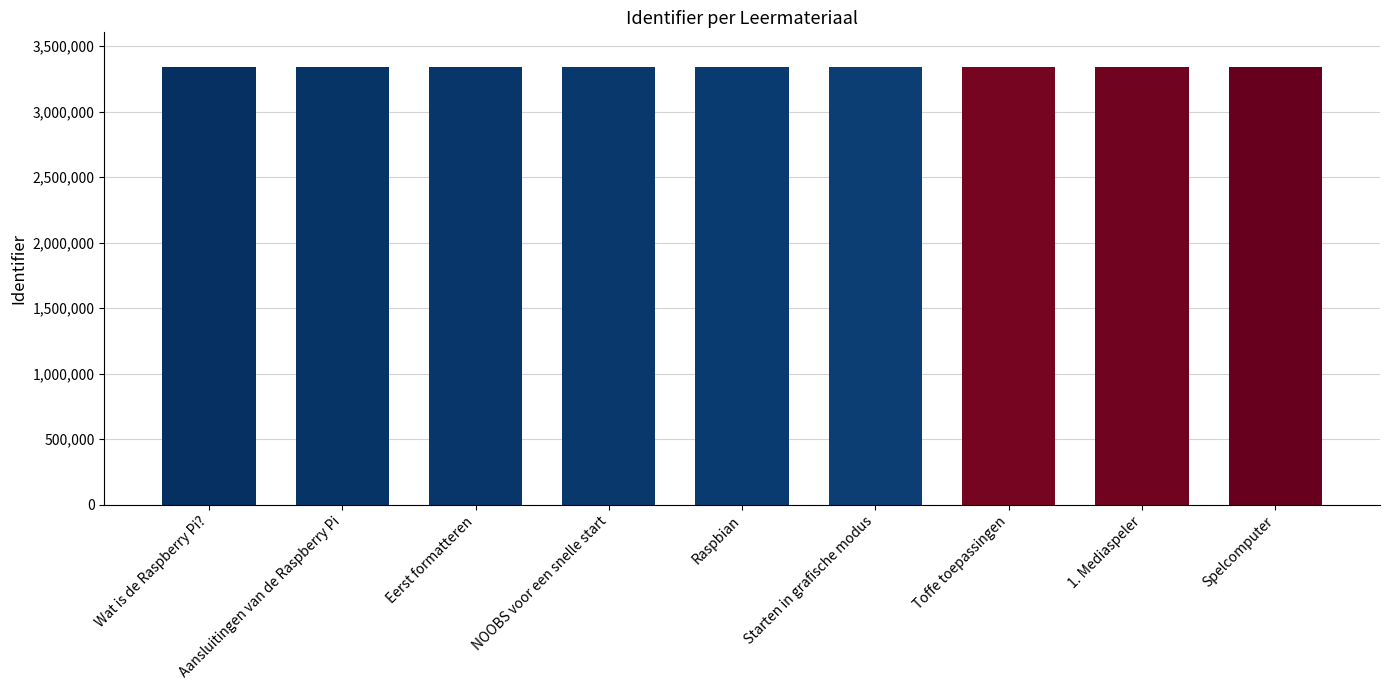

The chart shows a value of 5918995 at Spelcomputer. True or false?

False